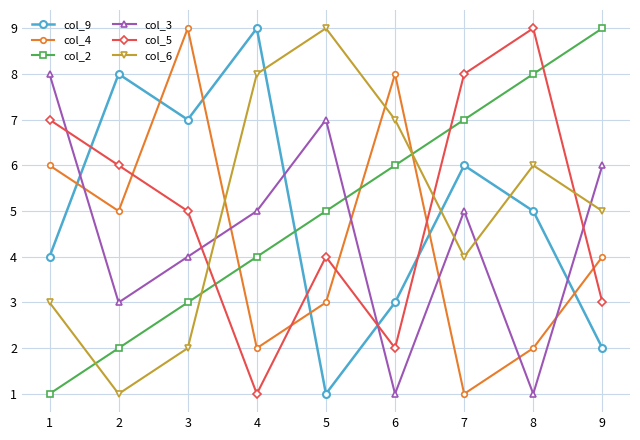

Where do col_9 and col_3 first cross each other?

1 and 2